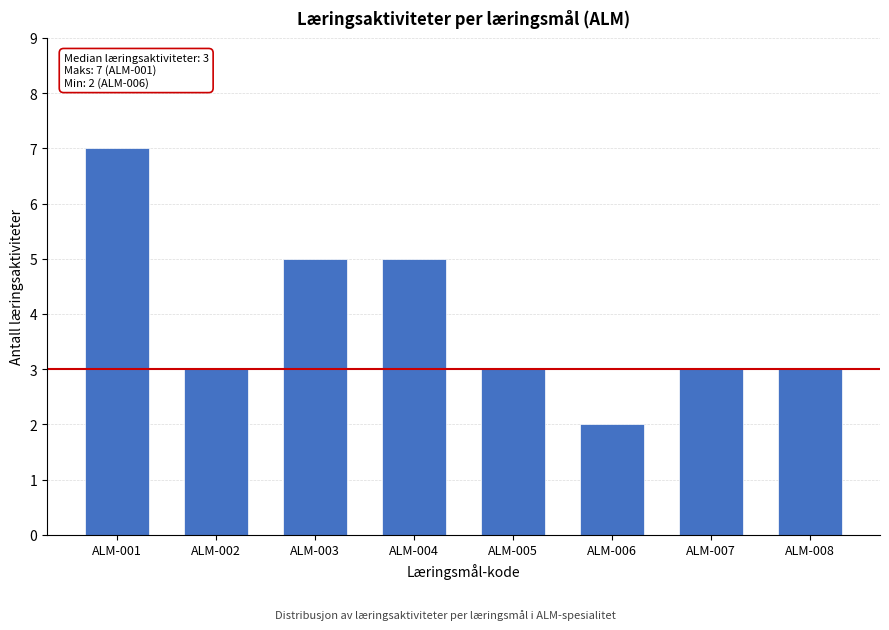

Reading right to left, what are all the values shown in this chart?

3	3	2	3	5	5	3	7